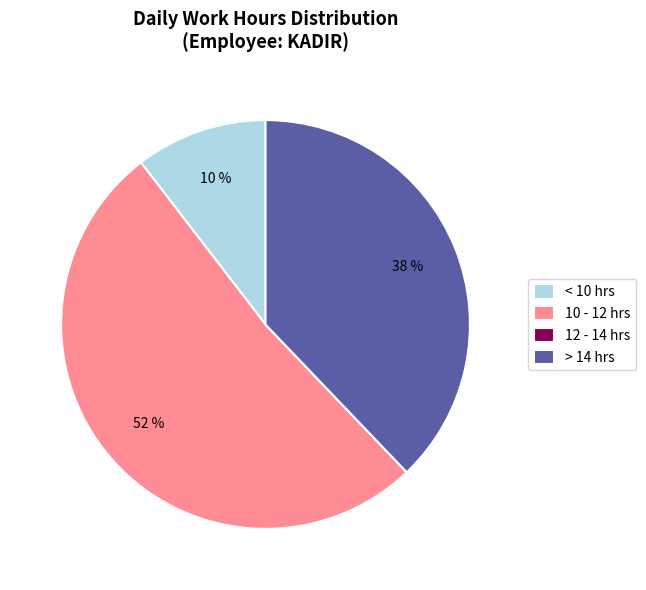

To the nearest percent, what portion does > 14 hrs represent?

38%